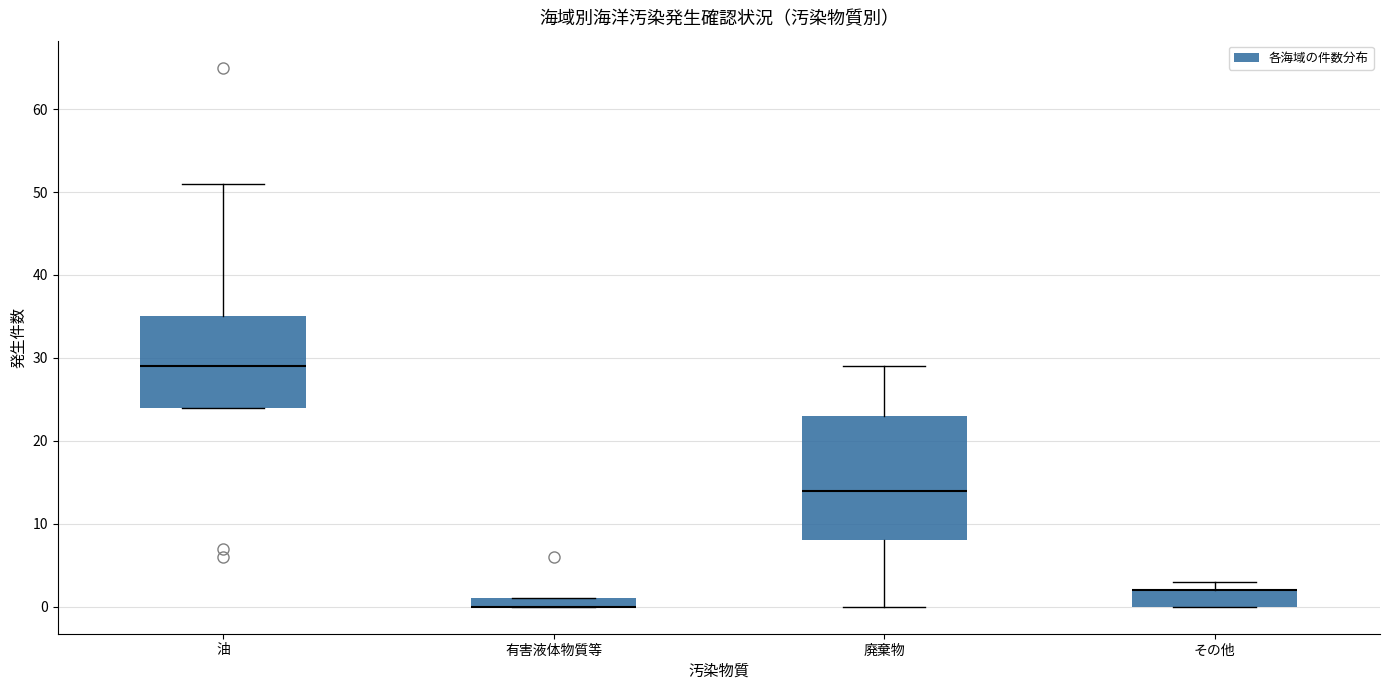

Comparing the boxes themselves (not the whiskers), which one is the tallest?

廃棄物